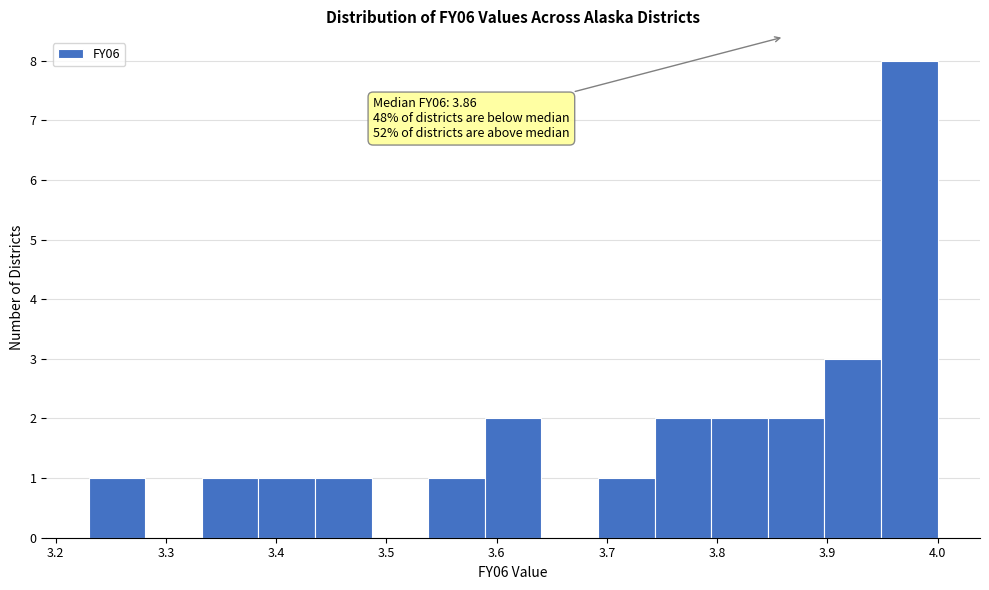

Which range on the x-axis has the tallest bar?

3.95 to 4.00